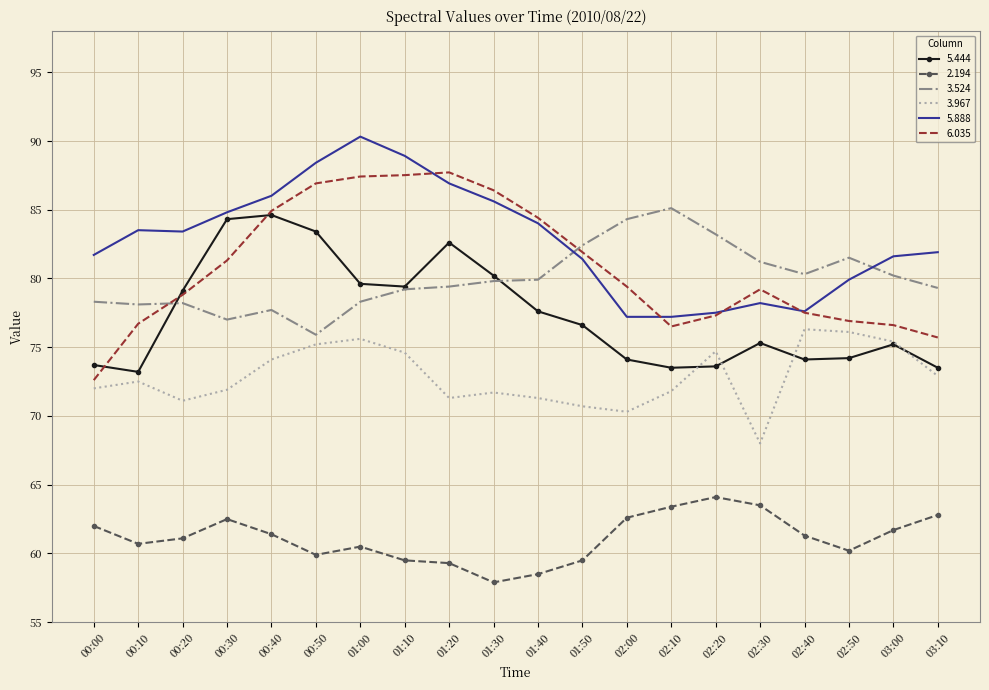

What is the spread (max minus min) of values at 01:00?

29.8